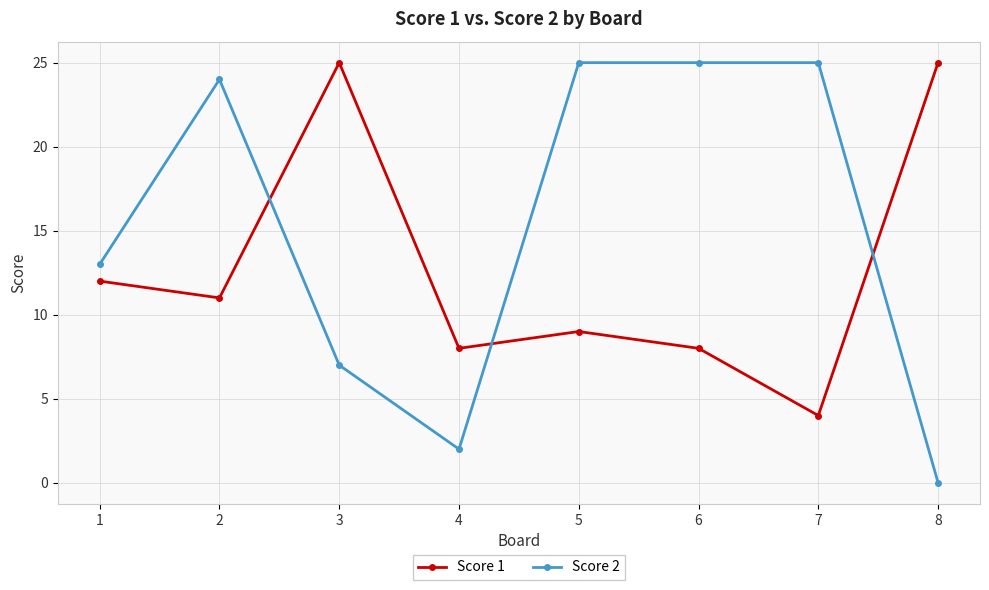

At which category does Score 2 reach its first local peak?

2